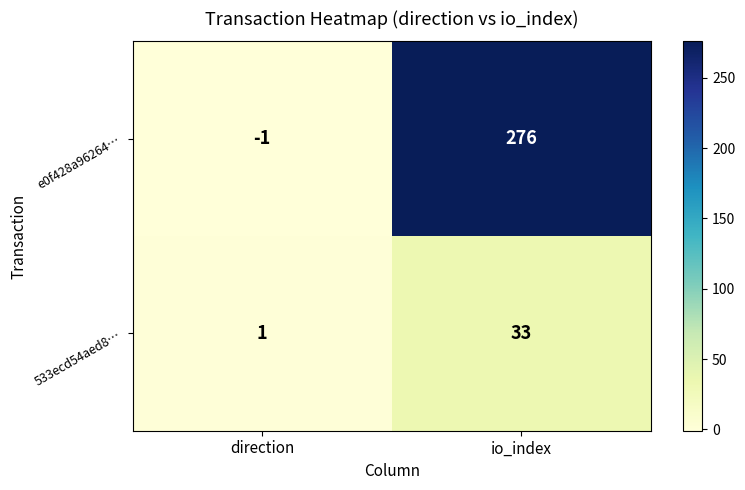

At io_index, list the series in order from largest to smallest.

e0f428a96264…, 533ecd54aed8…